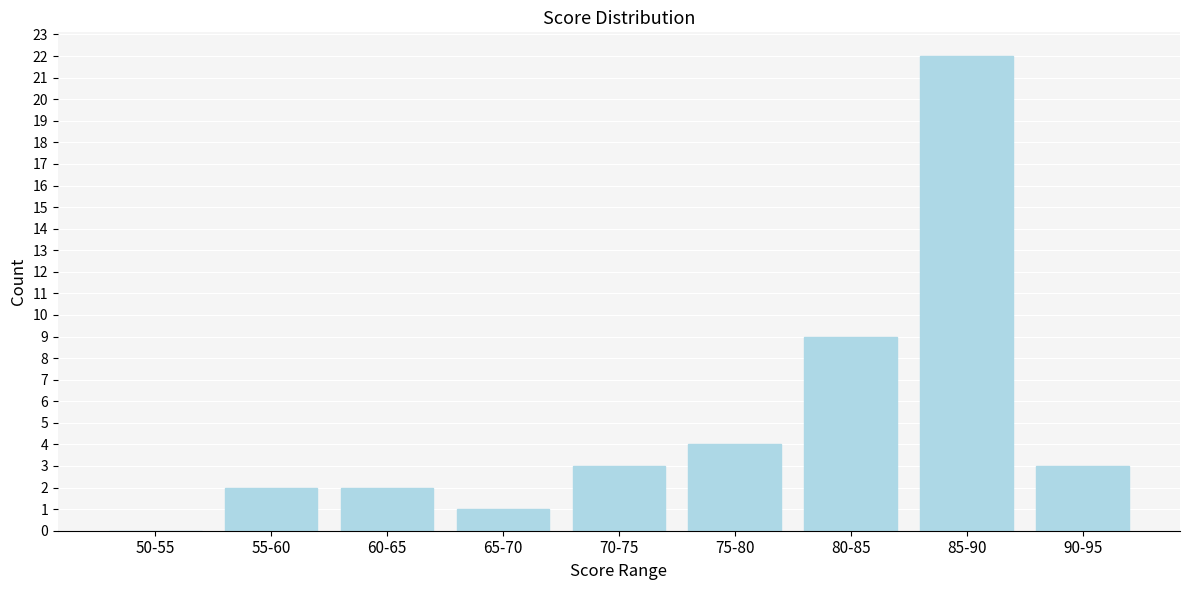

Reading right to left, list all the values displayed in this chart.

90-95=3	85-90=22	80-85=9	75-80=4	70-75=3	65-70=1	60-65=2	55-60=2	50-55=0